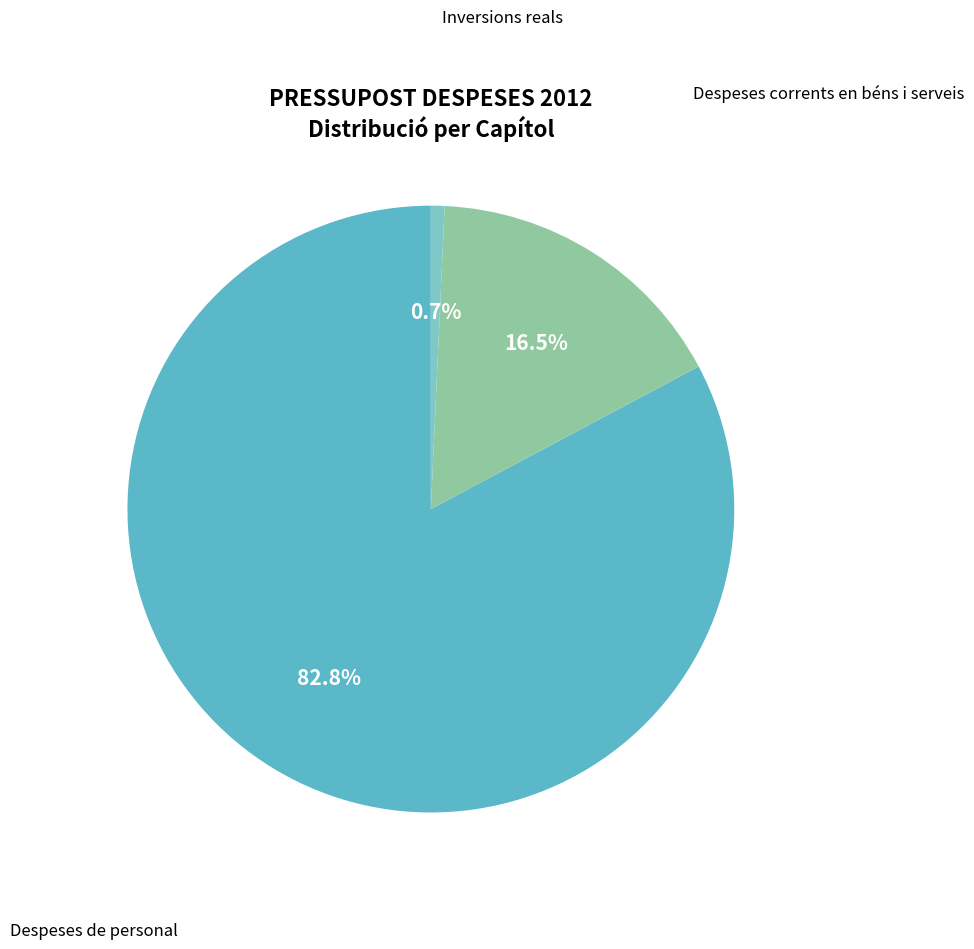

Count the number of slices in the pie.

3